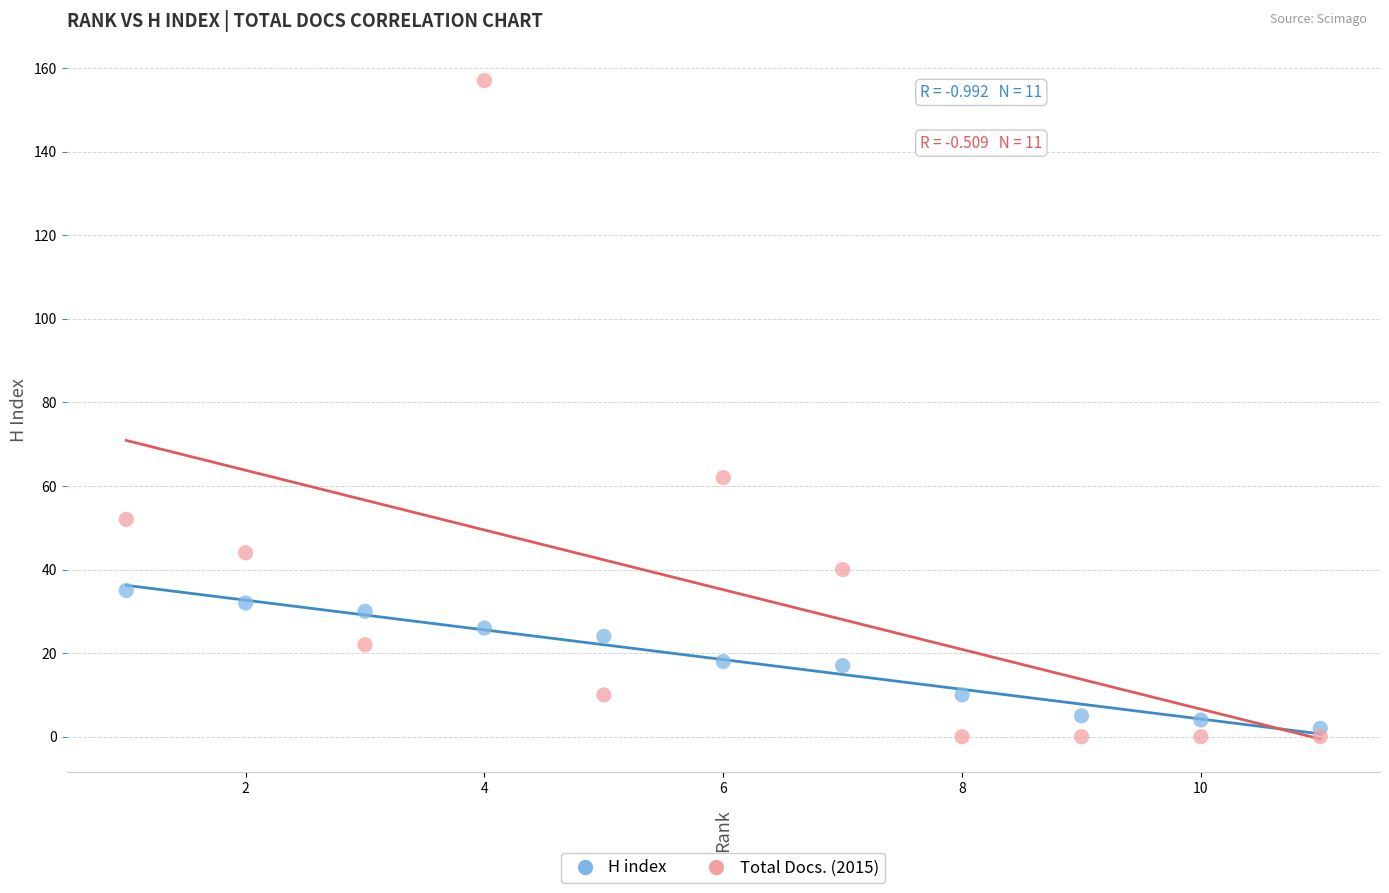

In the Total Docs. (2015) series, what Y value is closest to 78?

62